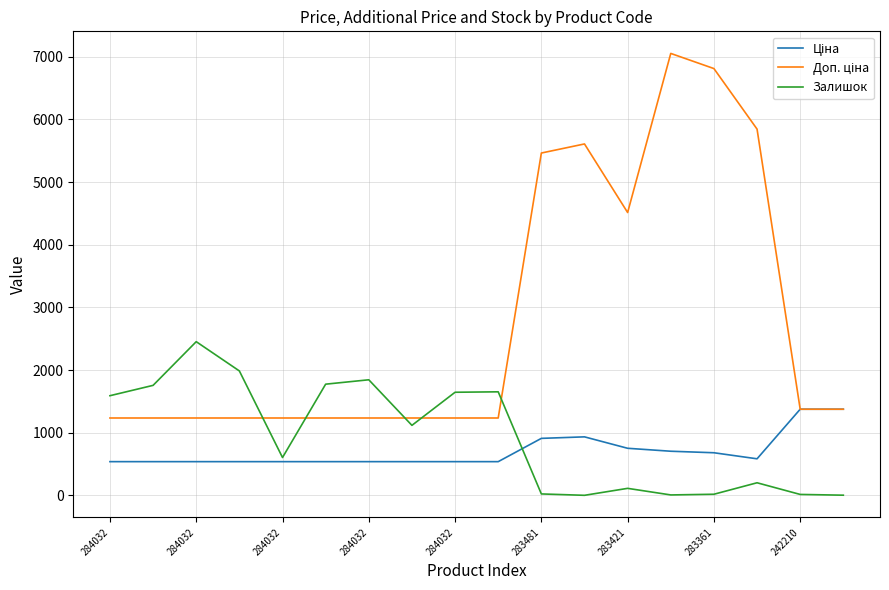

How many intersections are there between Доп. ціна and Залишок?

5